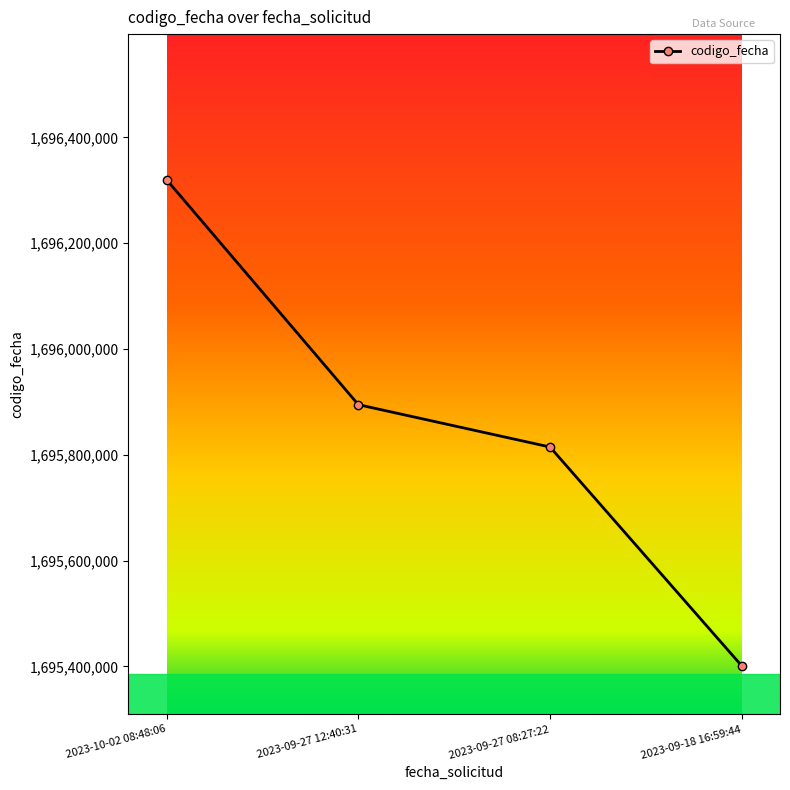

What value does the data have at 2023-10-02 08:48:06, to the nearest 50?

1696319850